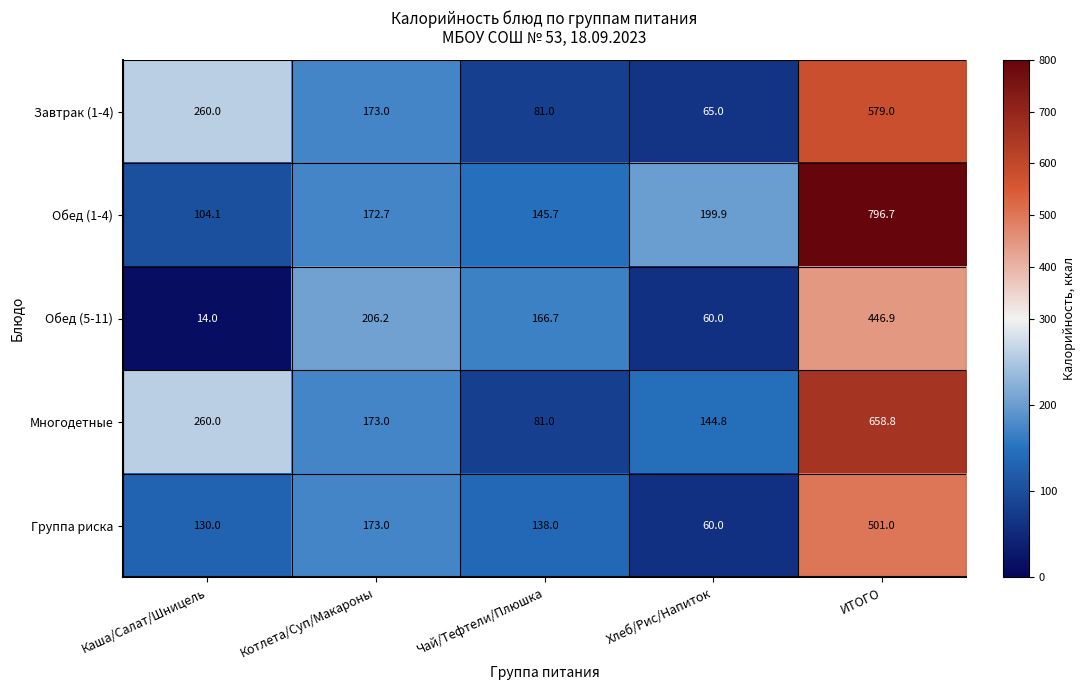

What is the minimum value shown in the chart?

14.0